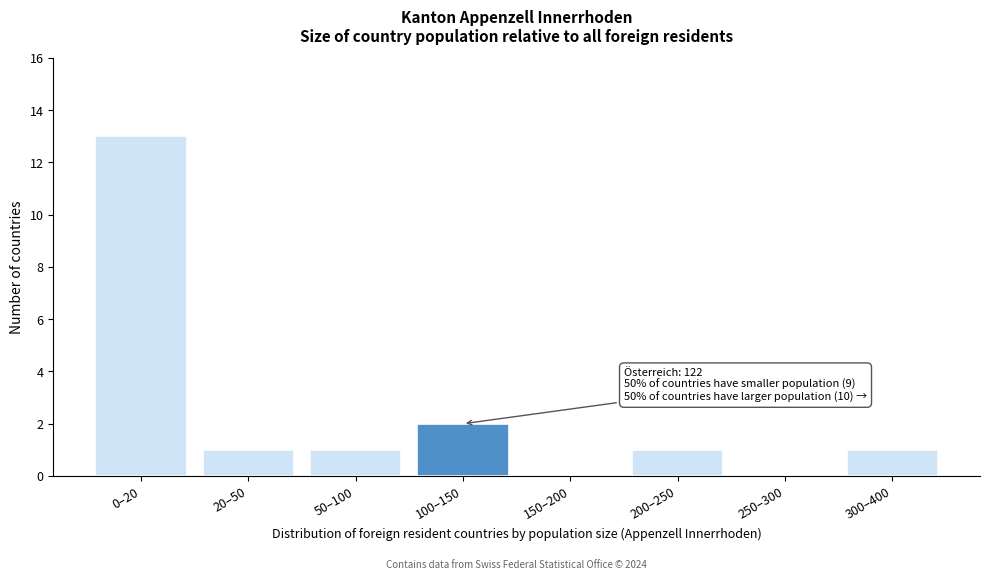

Reading left to right, list all the values displayed in this chart.

0–20=13	20–50=1	50–100=1	100–150=2	150–200=0	200–250=1	250–300=0	300–400=1